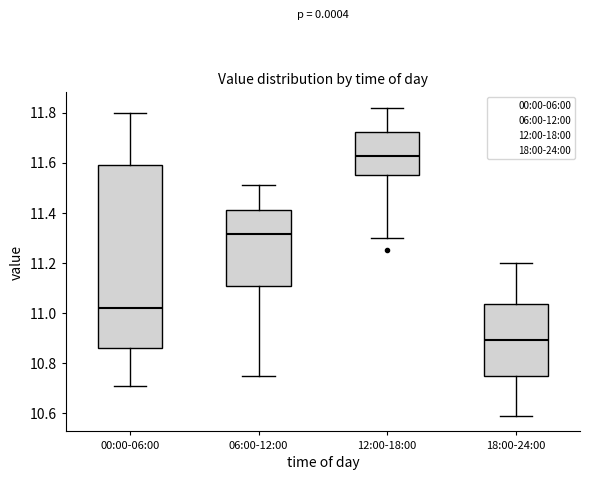

Where is the upper edge of the box for 12:00-18:00 on the y-axis? The values are not printed on the chart, so give them approximately, as read against the axis.

11.72